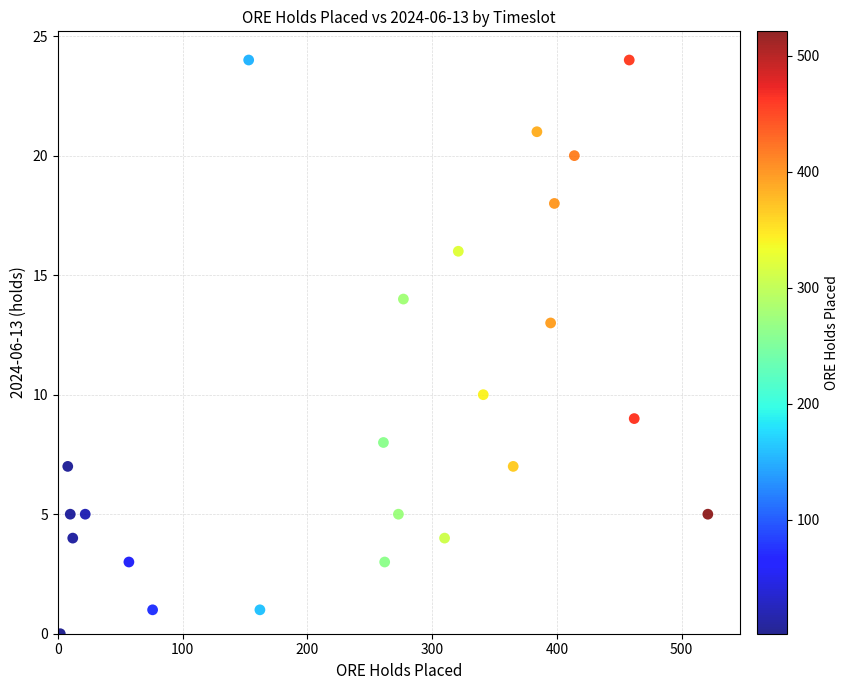

What is the range of X values (max minus min)?

519